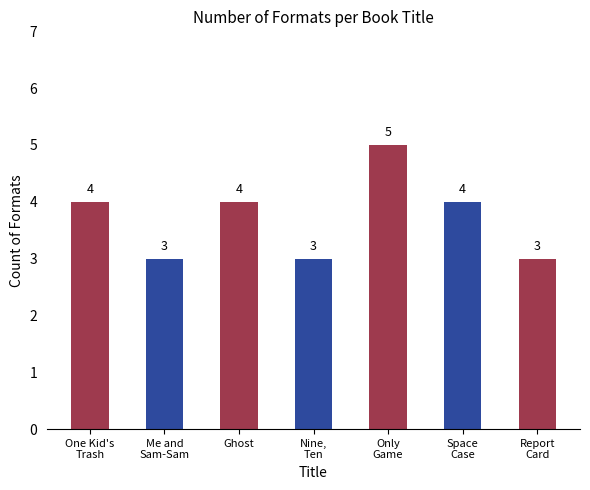

How many values are below 4?

3